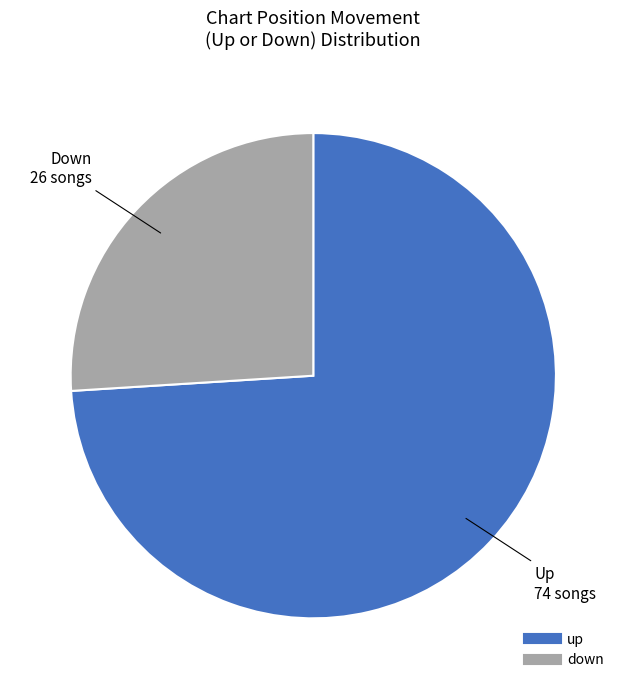

Count the number of slices in the pie.

2